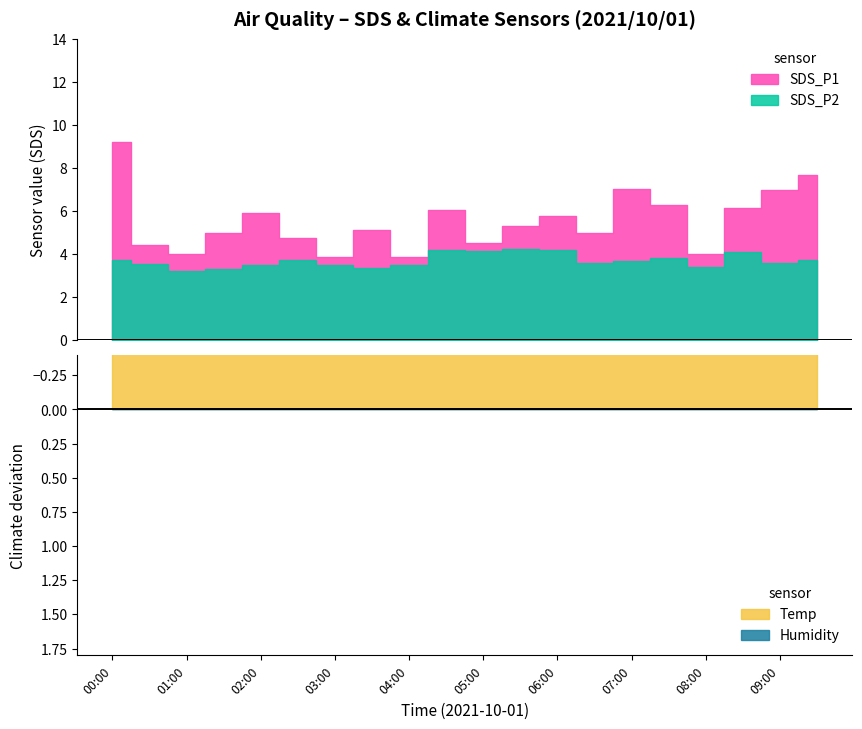

True or false: Temp and Humidity intersect in this chart.

False